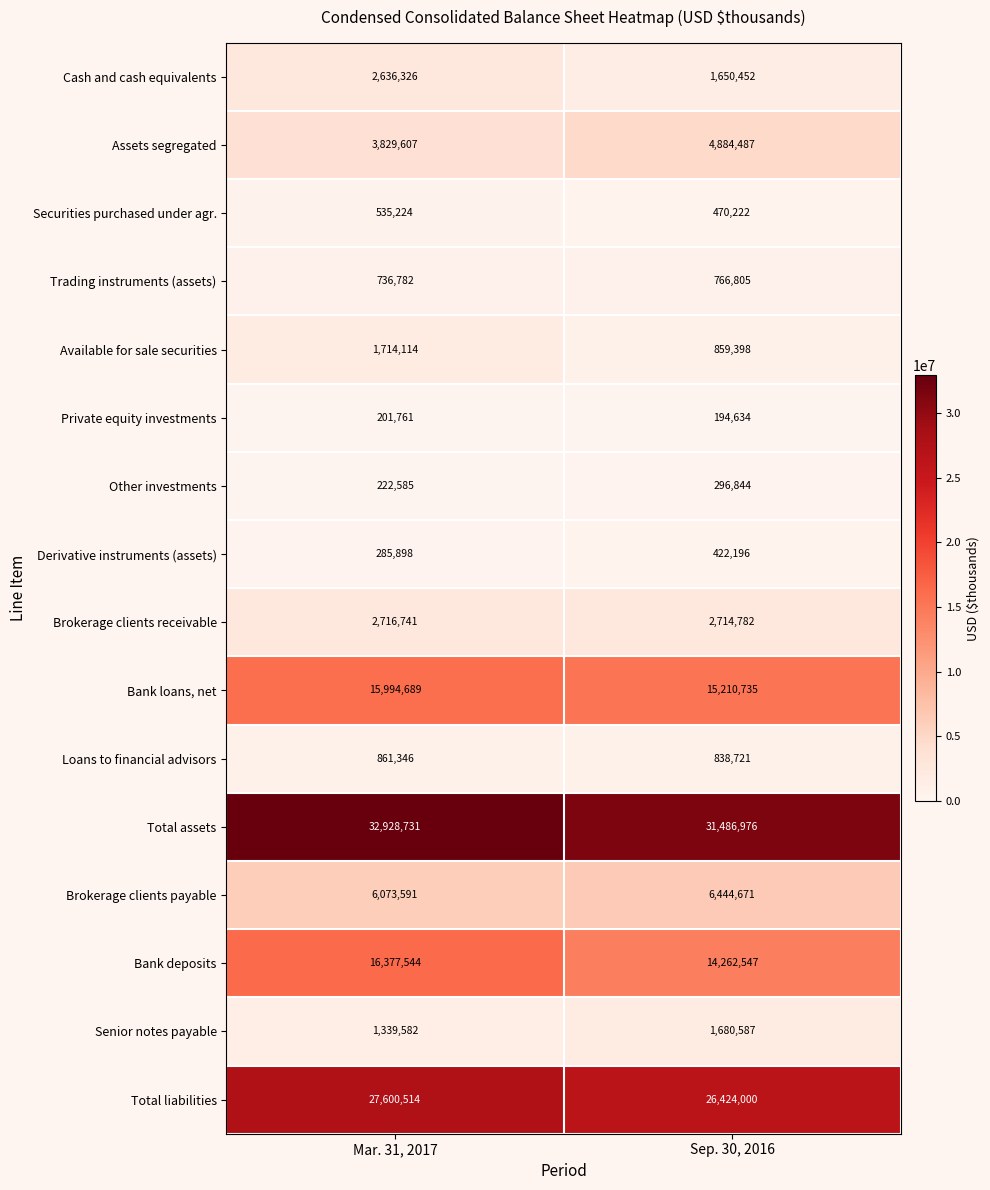

At which category does the chart reach its minimum across all series?

Sep. 30, 2016